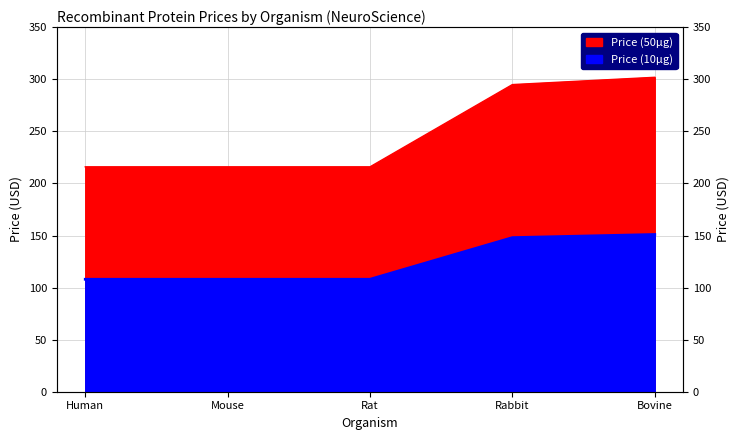

True or false: Price (50µg) and Price (10µg) cross at least once.

False